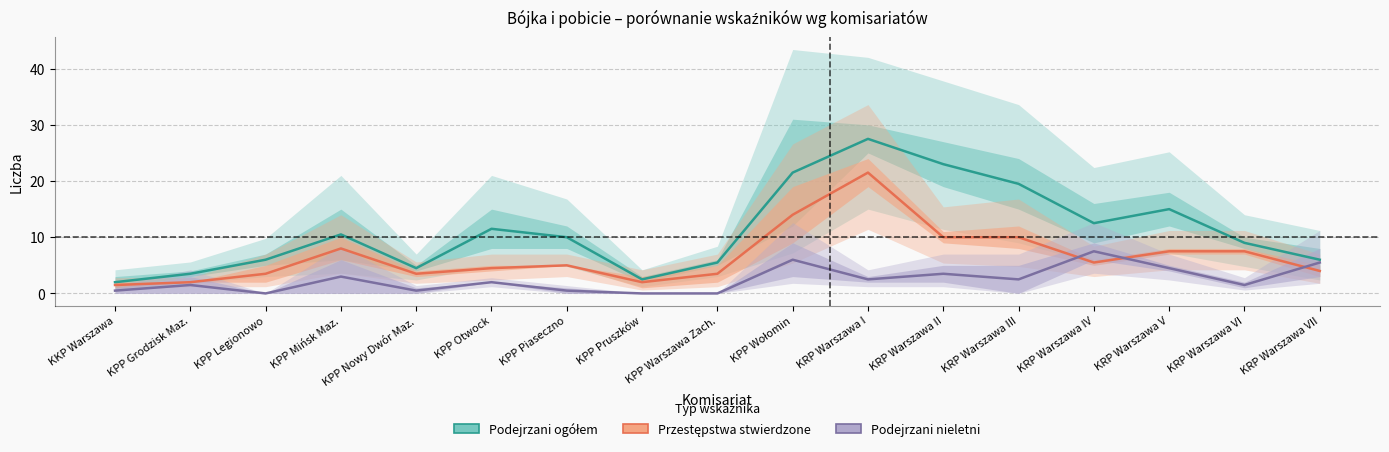

The Podejrzani ogółem series shows 19.5 at KRP Warszawa III. True or false?

True